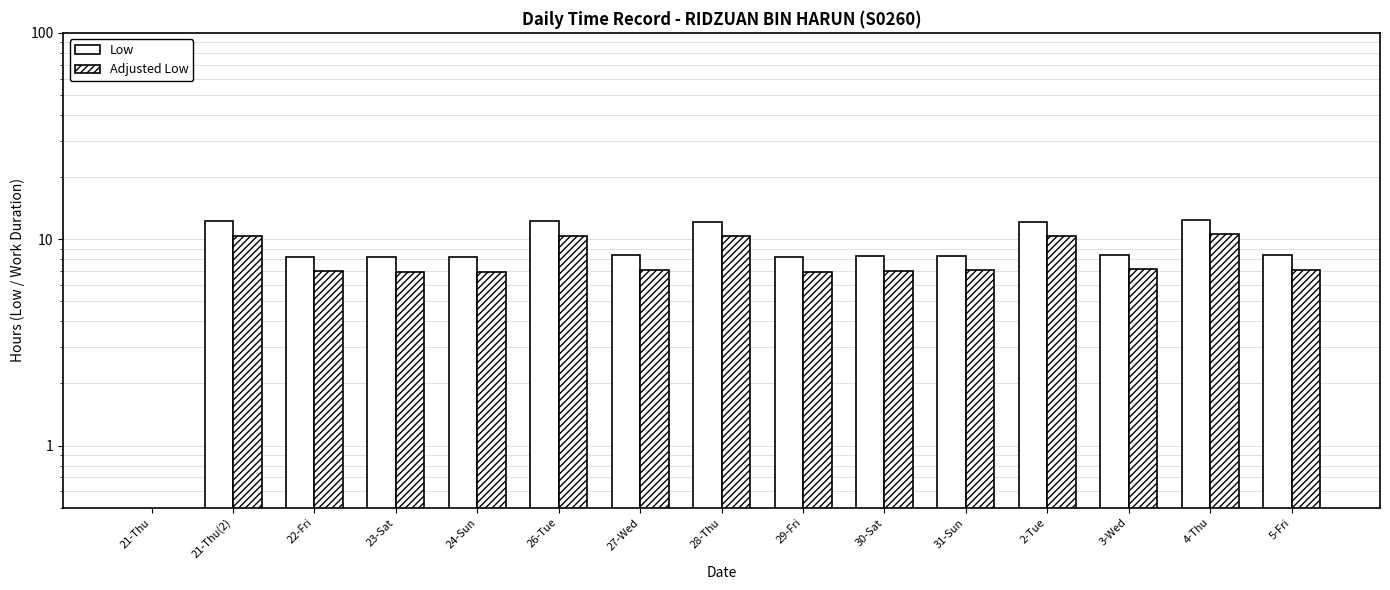

Is it true that Low equals 8.2 at 23-Sat?

True